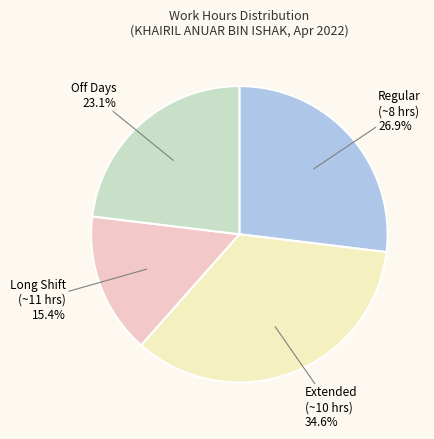

Is there any slice that represents more than half of the pie?

No